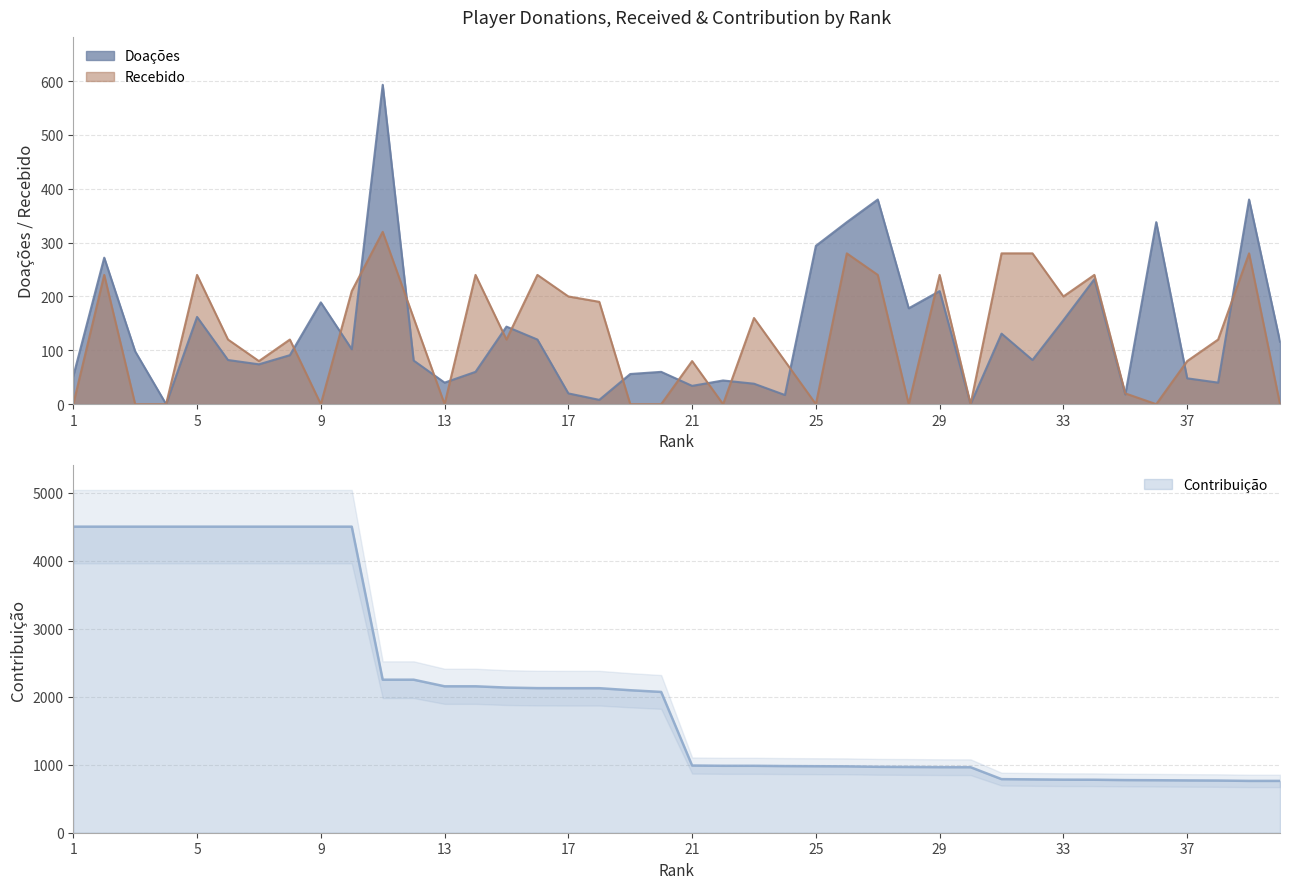

How many values in the Recebido series exceed 120?

18